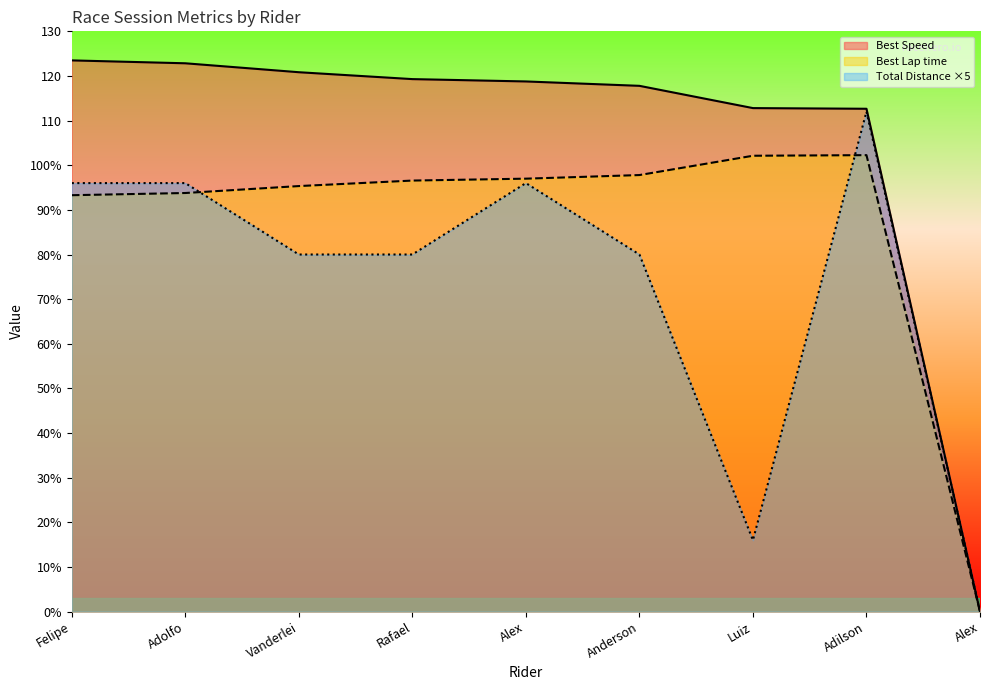

What are all the series names shown in the legend?

Best Speed, Best Lap time, Total Distance ×5